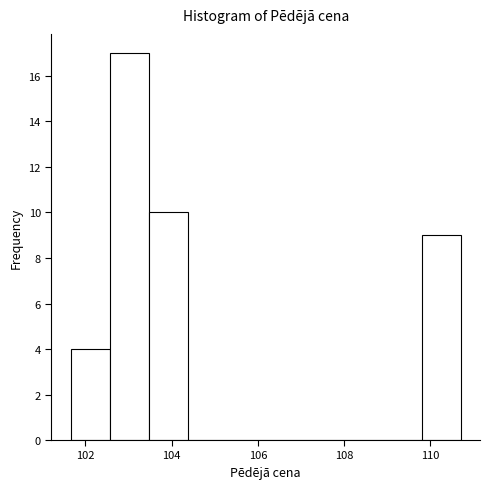

Over which range of the x-axis is the bar tallest?

102.6 to 103.4